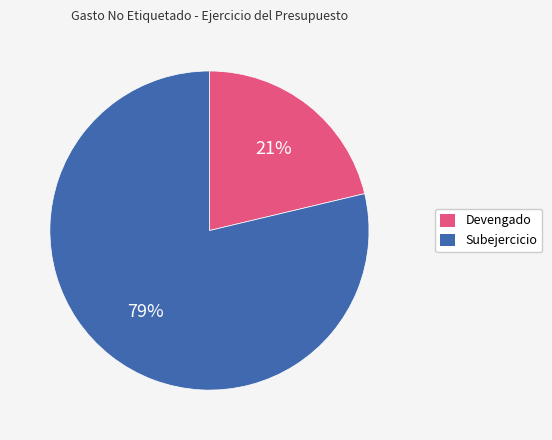

Is there any slice that represents more than half of the pie?

Yes